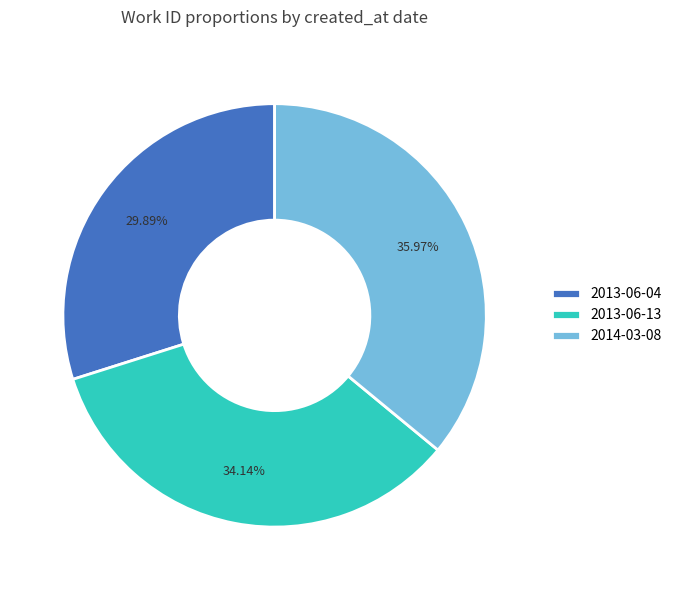

Which has a higher value, 2013-06-04 or 2013-06-13?

2013-06-13